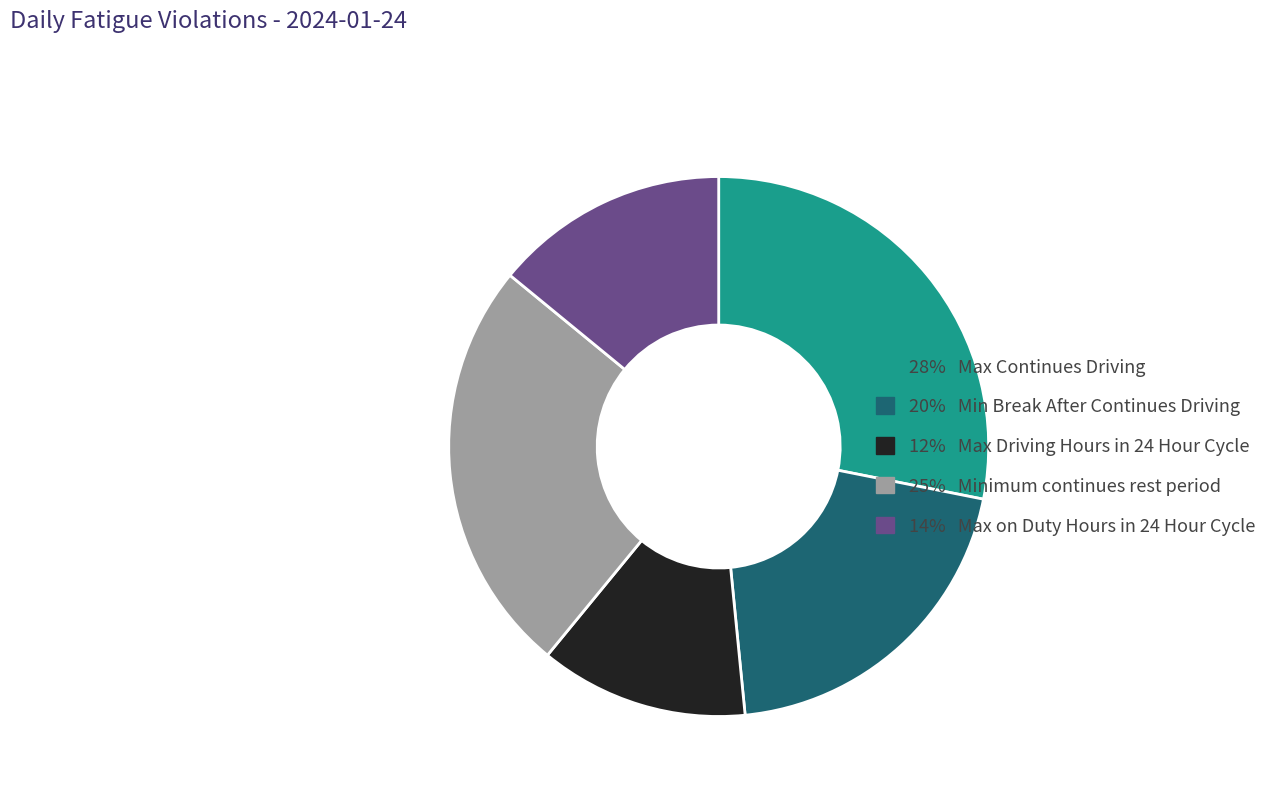

Count the number of slices in the pie.

5